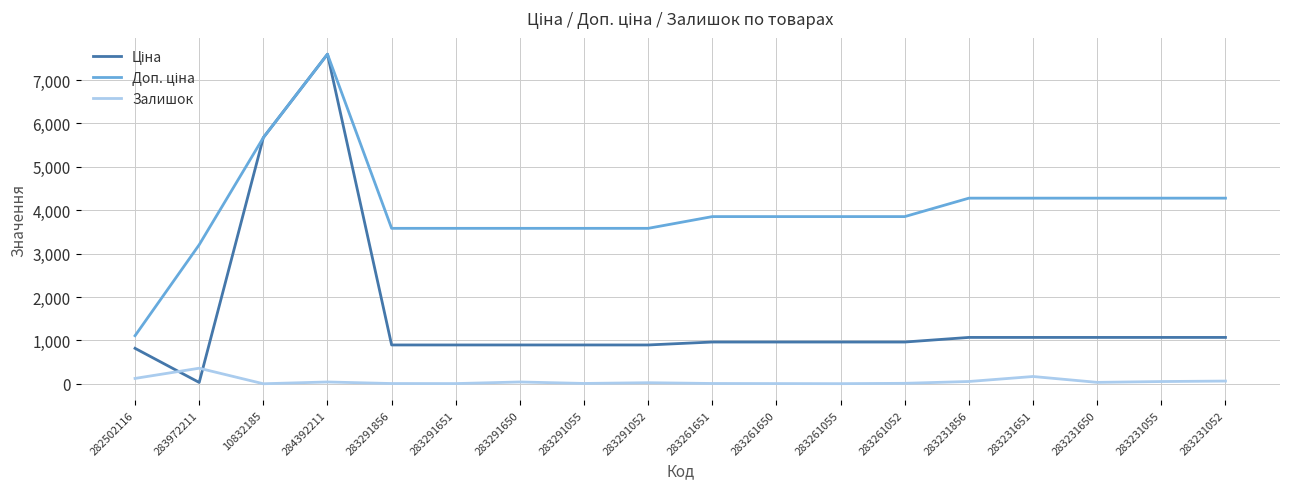

At which category is the sum across all series the highest?

284392211